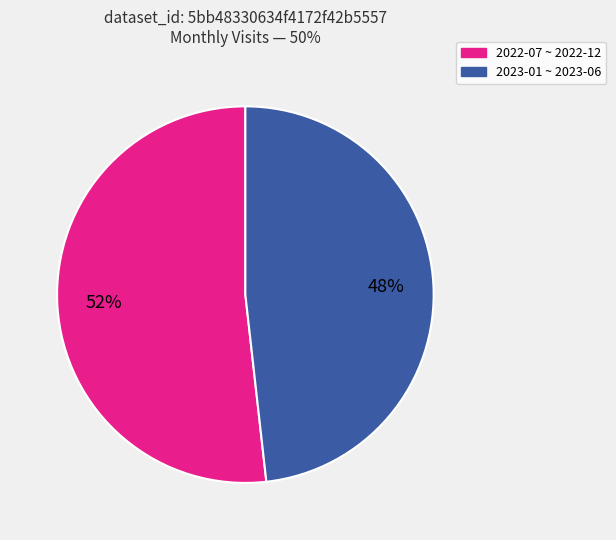

Count the number of slices in the pie.

2